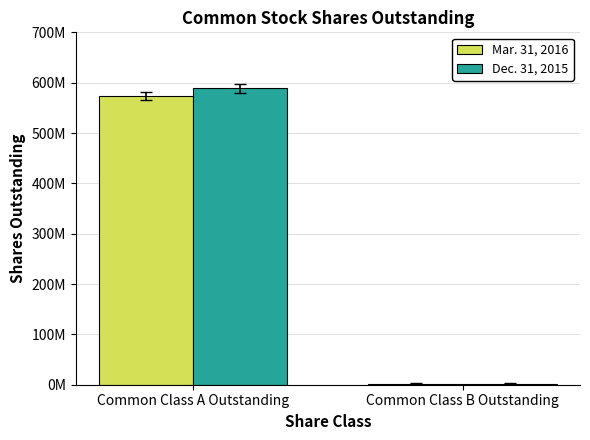

Does the chart contain stacked bars?

No